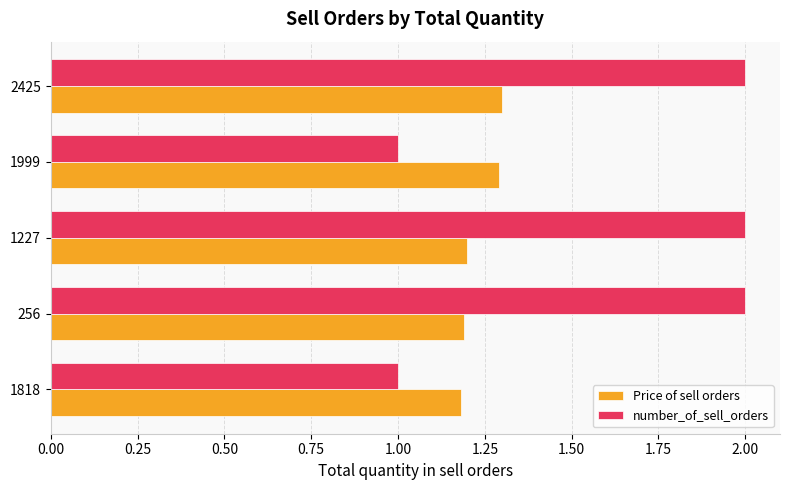

Is it true that Price of sell orders equals 1.6 at 1818?

False